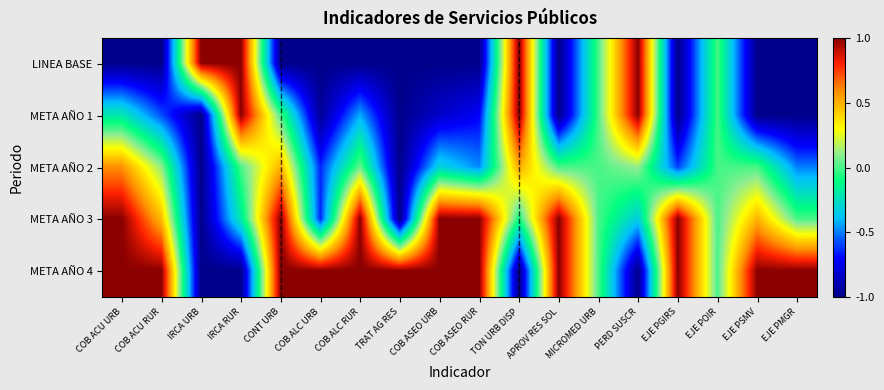

Which category has the highest value across all series?

IRCA URB